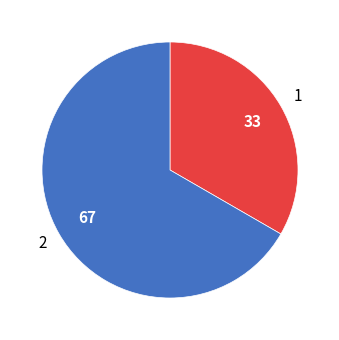

Does any single category account for the majority?

Yes